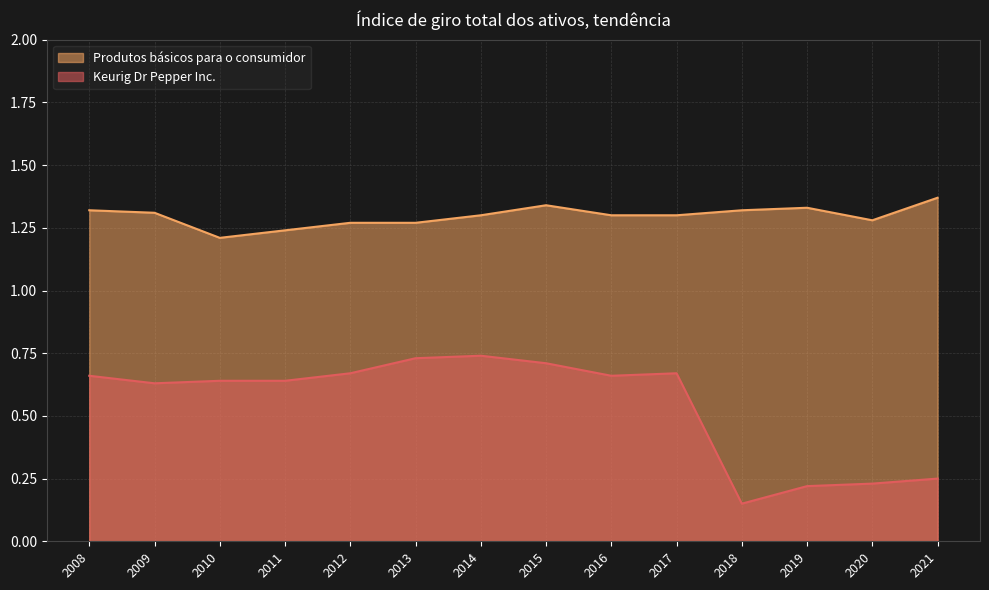

Which series has the largest total across all categories?

Produtos básicos para o consumidor